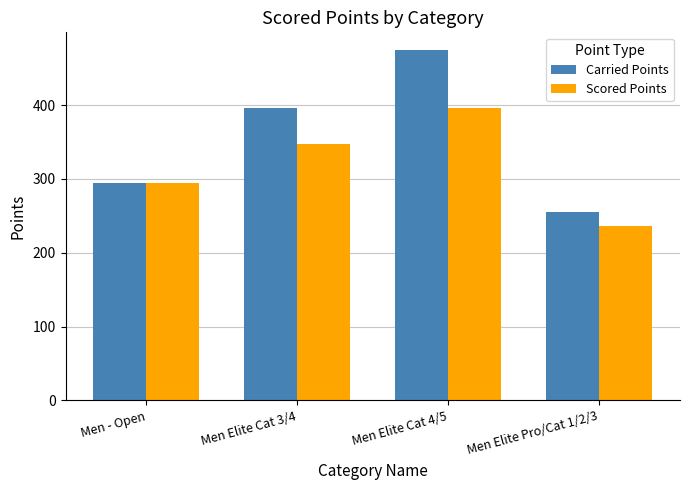

Rank the series by their average value, from highest to lowest.

Carried Points, Scored Points